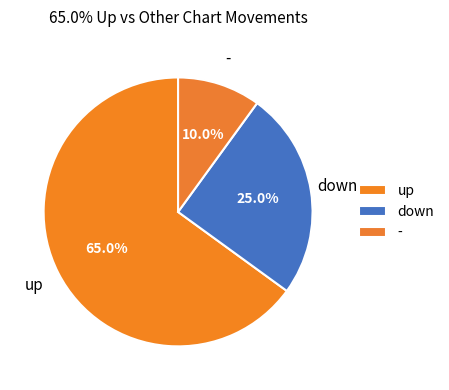

Is it true that up is 45% of the pie?

False